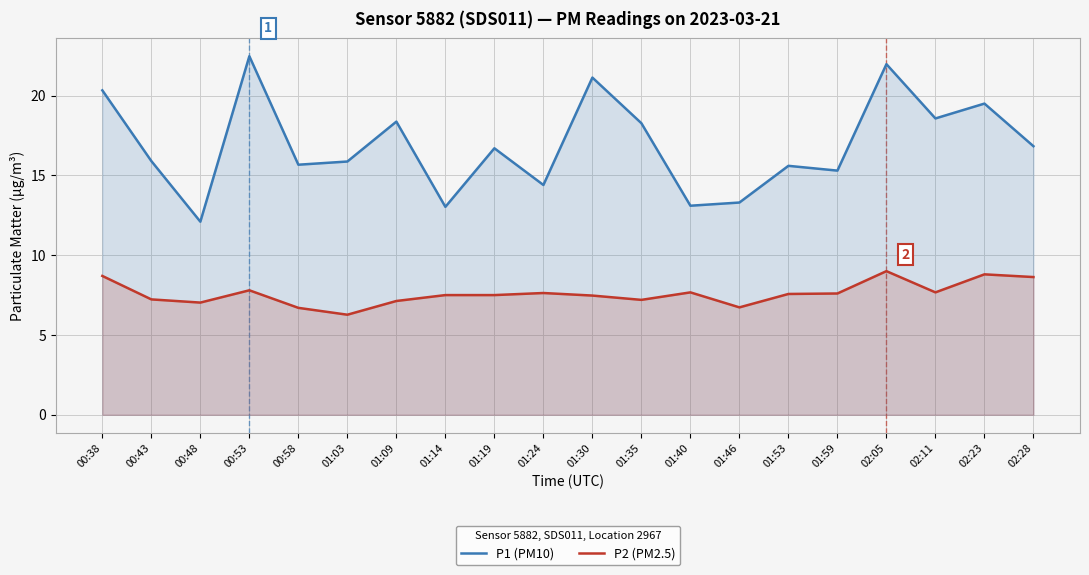

What is the sum of the P1 (PM10) values at 00:48 and 01:19?

28.8